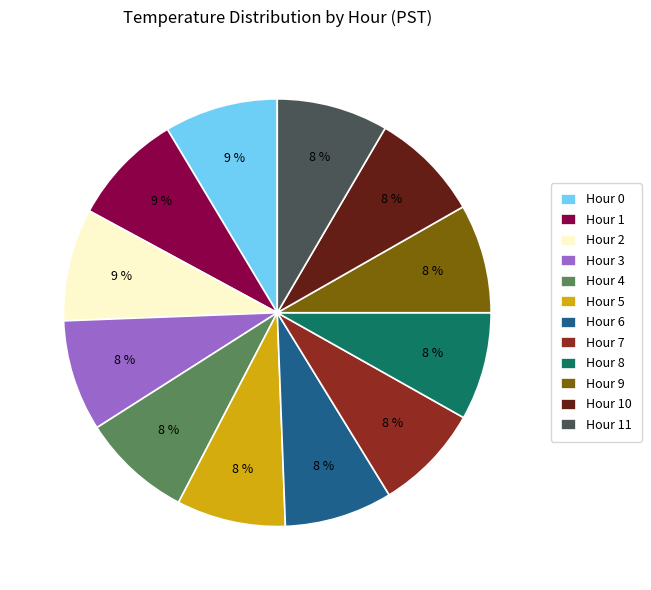

Is the sum of Hour 6 and Hour 5 greater than half?

No